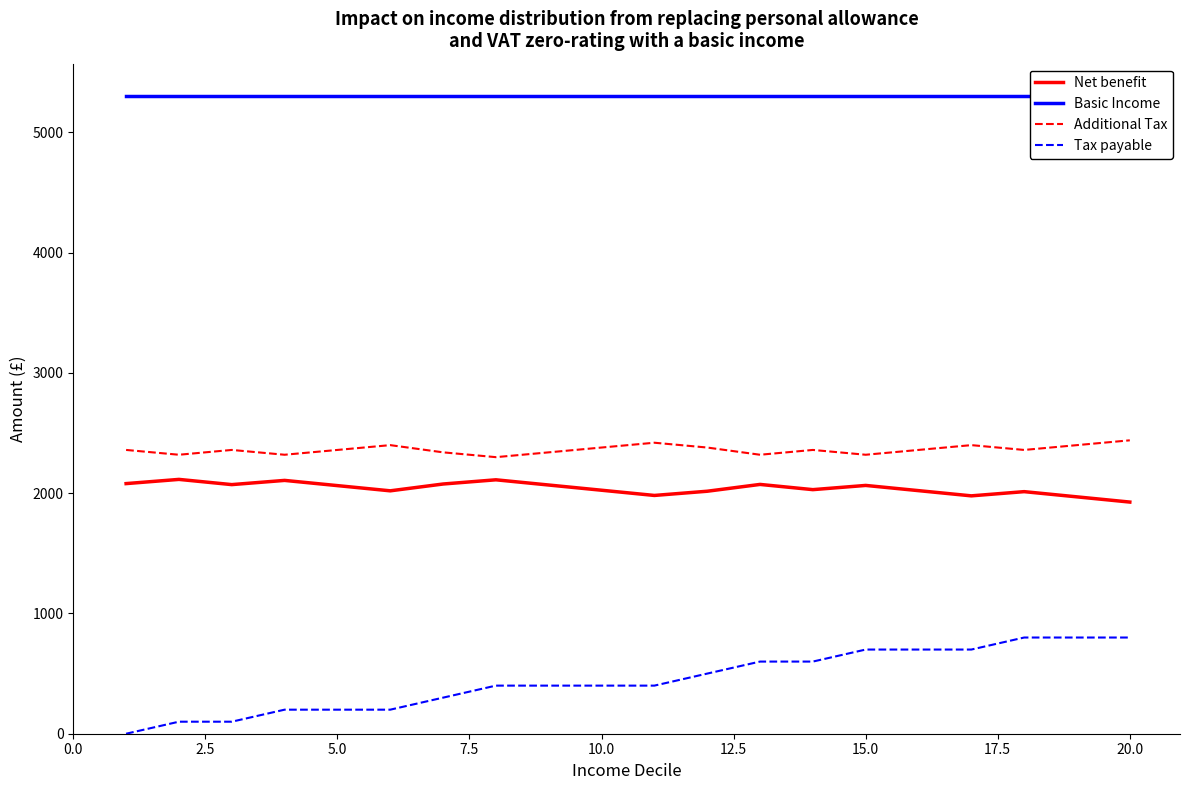

True or false: Net benefit and Tax payable cross at least once.

False